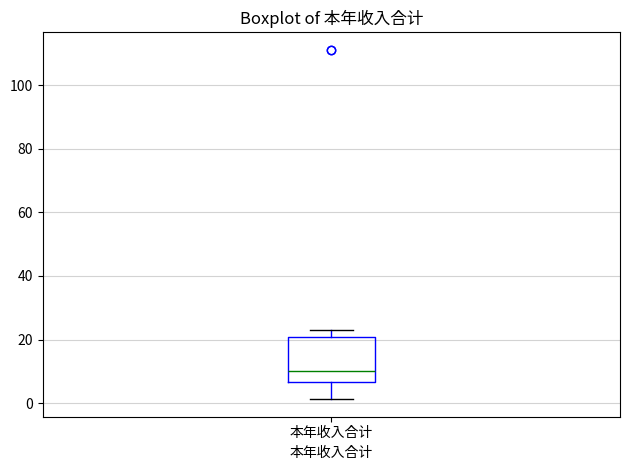

Read this box plot against the y-axis: the position of the median line, the range covered by the box, and the ends of both whiskers. The values are not printed on the chart, so give them approximately, as read against the axis.

median 10, box 6 to 20, whiskers 2 to 22